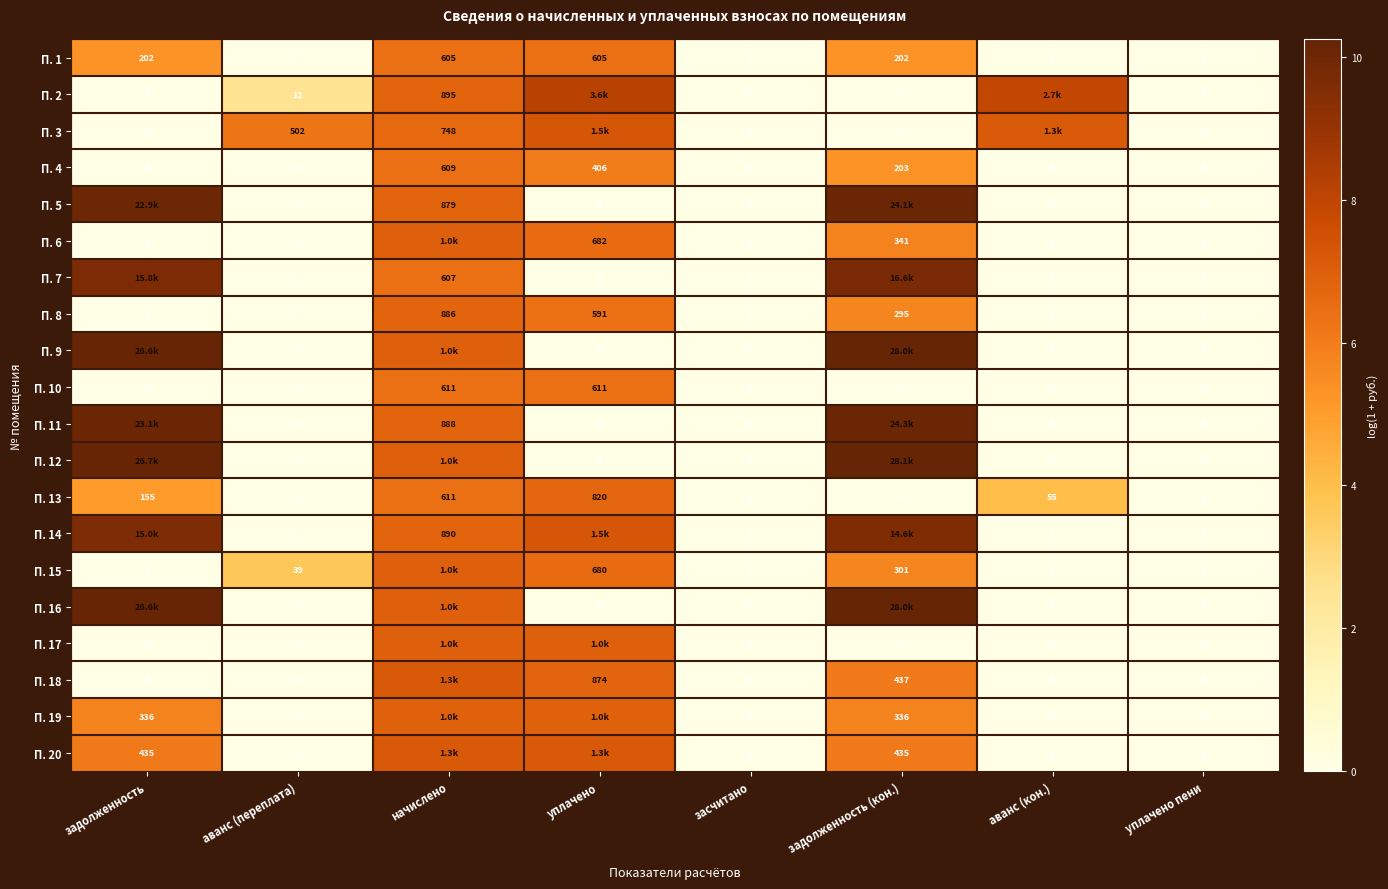

Where is П. 13 nearest to the value 410?

начислено